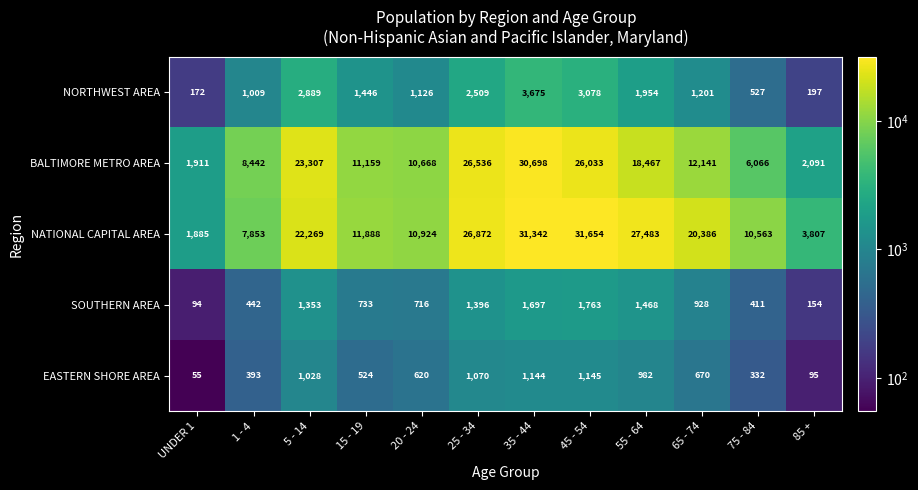

At 25 - 34, list the series in order from smallest to largest.

EASTERN SHORE AREA, SOUTHERN AREA, NORTHWEST AREA, BALTIMORE METRO AREA, NATIONAL CAPITAL AREA